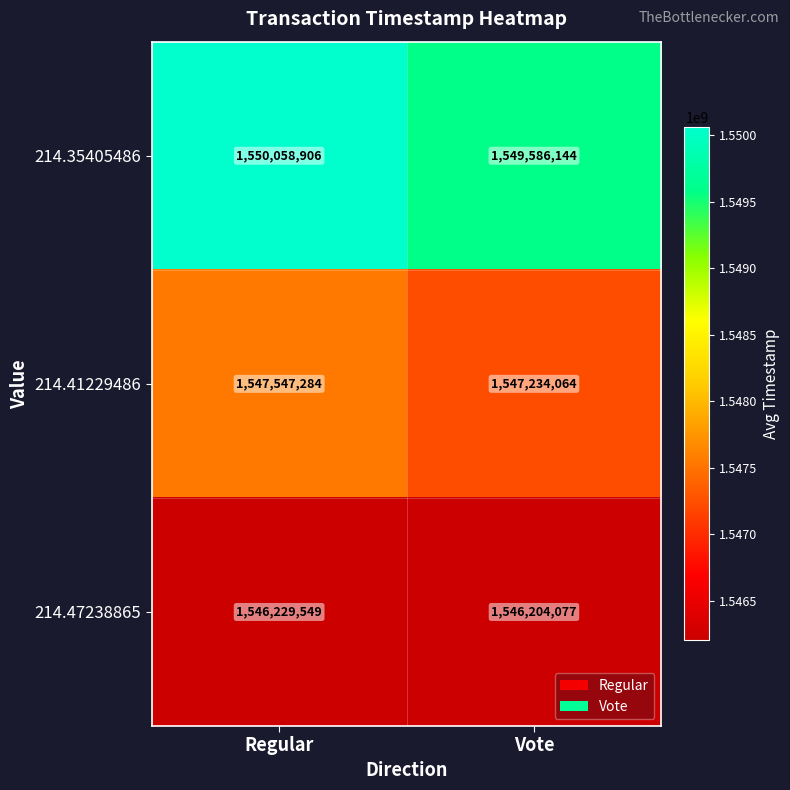

Rank the series at Regular from highest to lowest value.

214.35405486, 214.41229486, 214.47238865